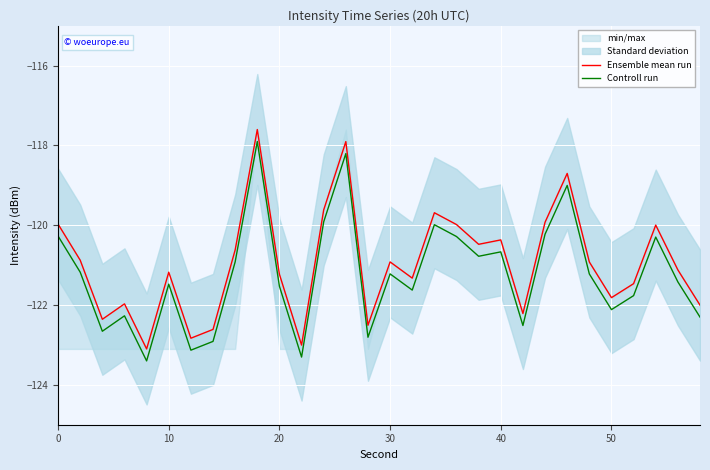

What is the highest value of the Controll run series?

-117.9